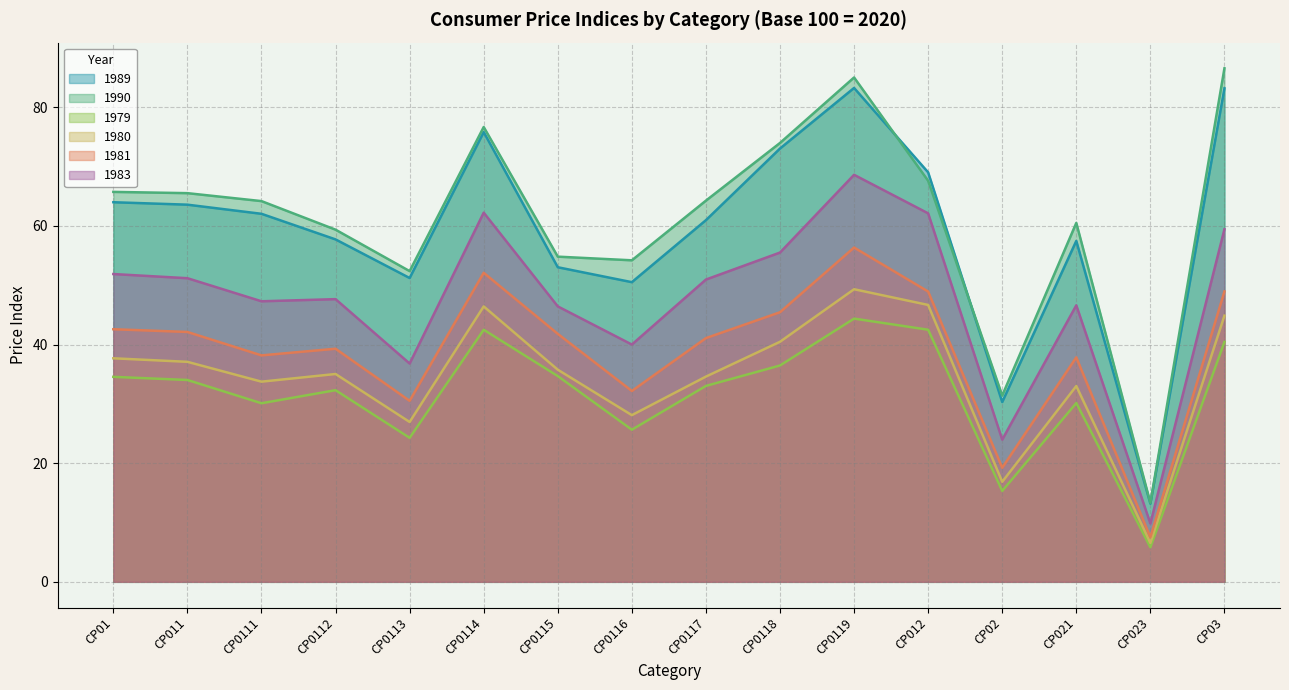

Where is 1989 nearest to the value 48?

CP0116